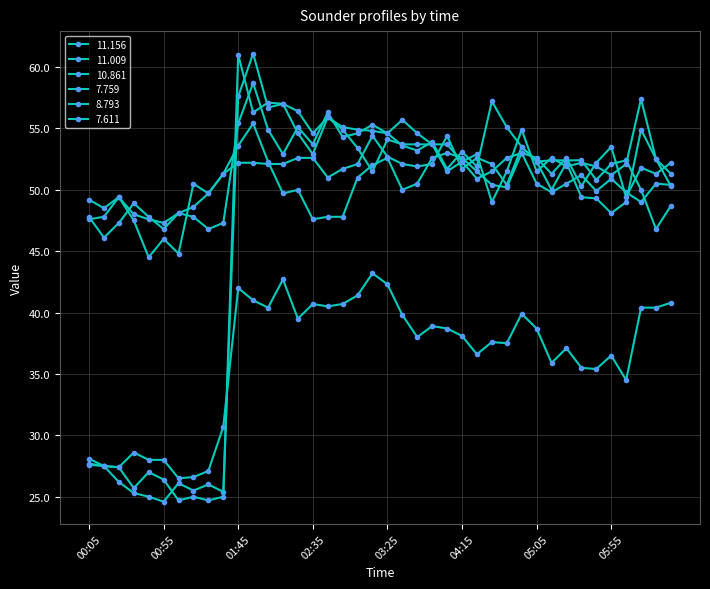

What is the smallest value displayed?

24.6